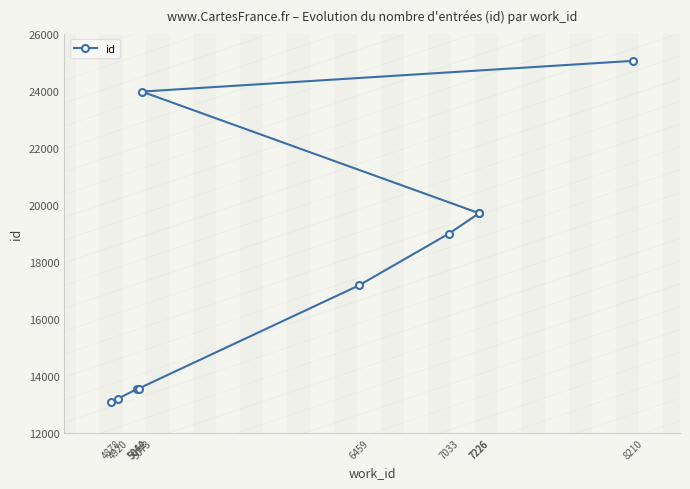

Reading left to right, list all the values displayed in this chart.

4878=13087	4920=13203	5044=13549	5052=13559	6459=17176	7033=18990	7226=19703	7226=19712	5073=23975	8210=25053